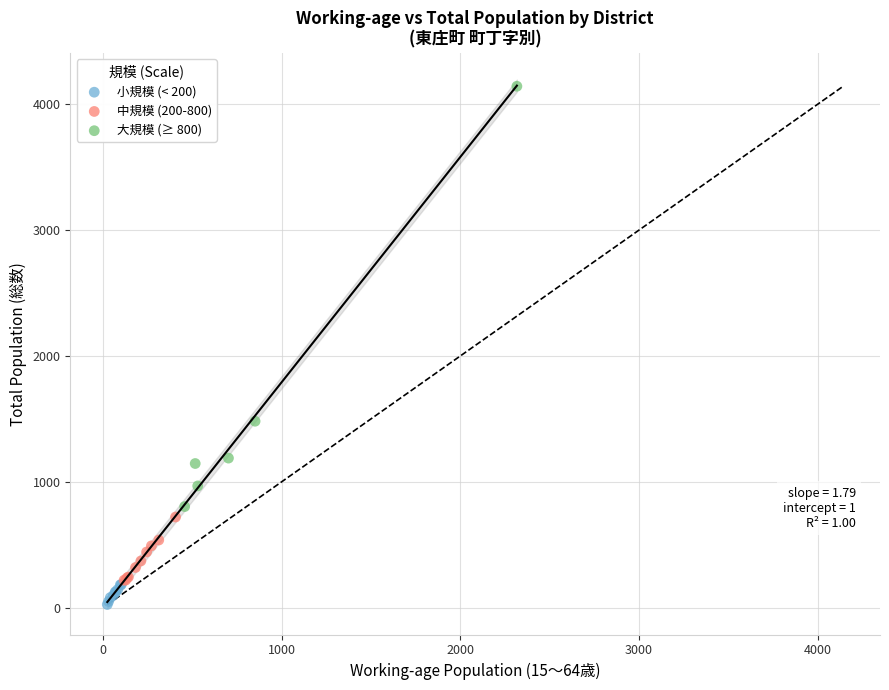

What are all the series names shown in the legend?

小規模 (< 200), 中規模 (200-800), 大規模 (≥ 800)